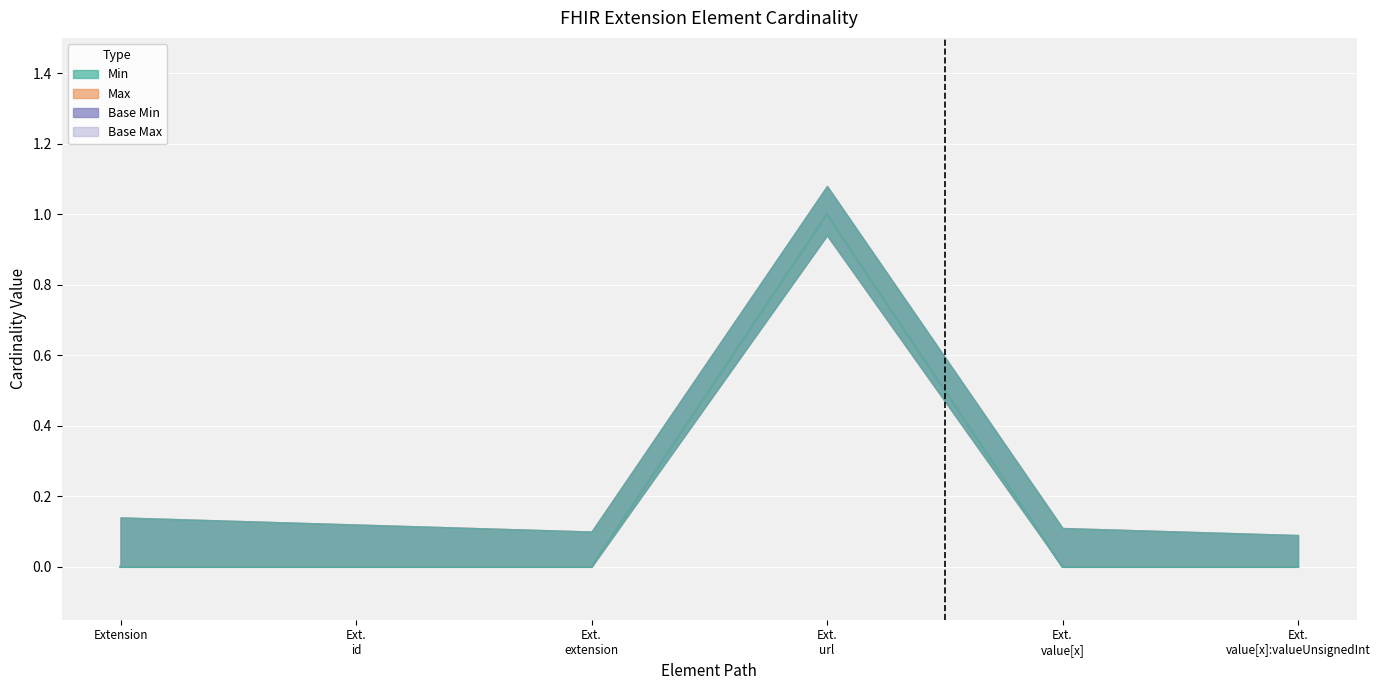

How many lines are shown in the chart?

4